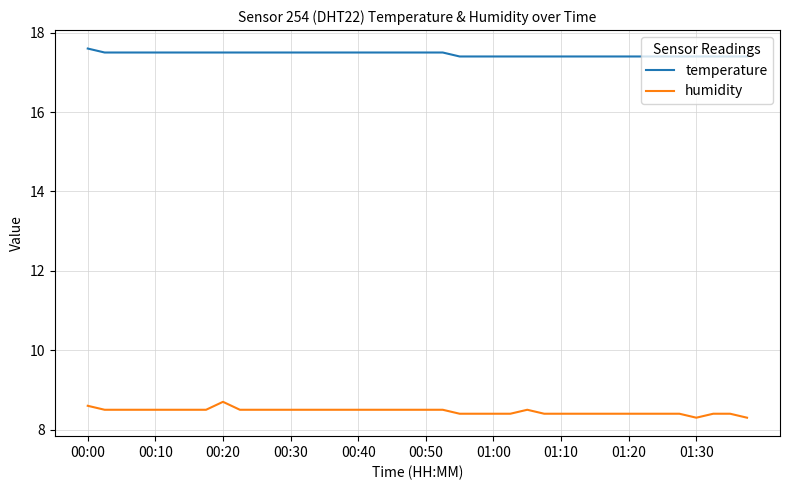

Which series has the largest total across all categories?

temperature